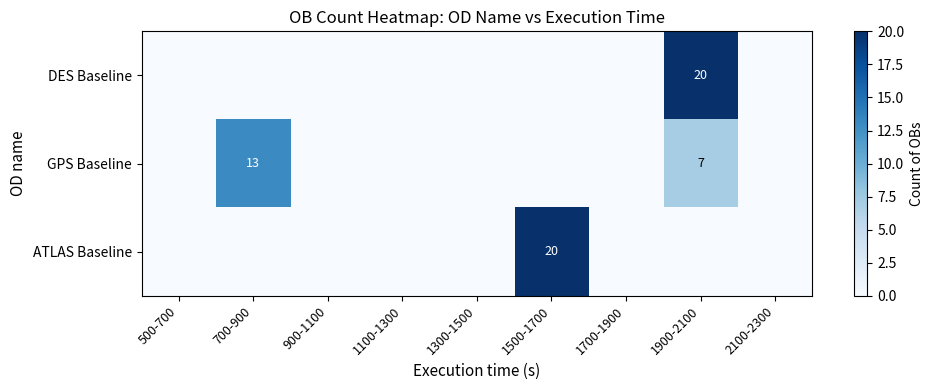

True or false: ATLAS Baseline has a value of 0 at 1300-1500.

True